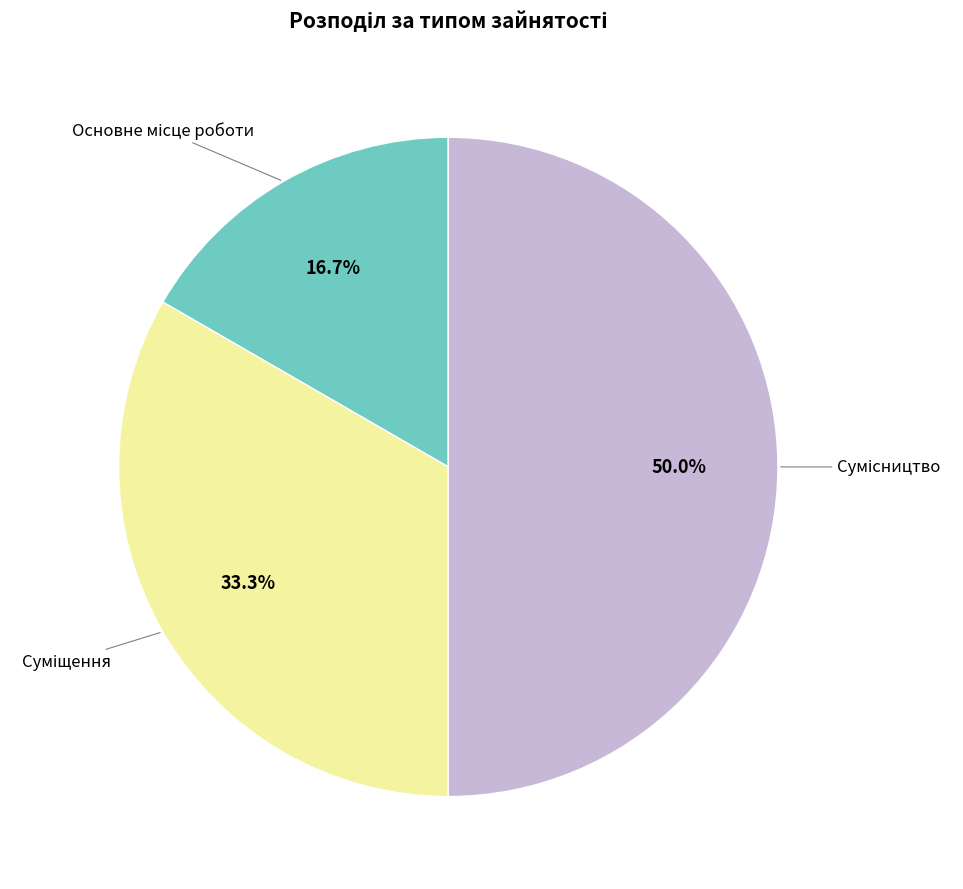

How many segments does this pie chart have?

3